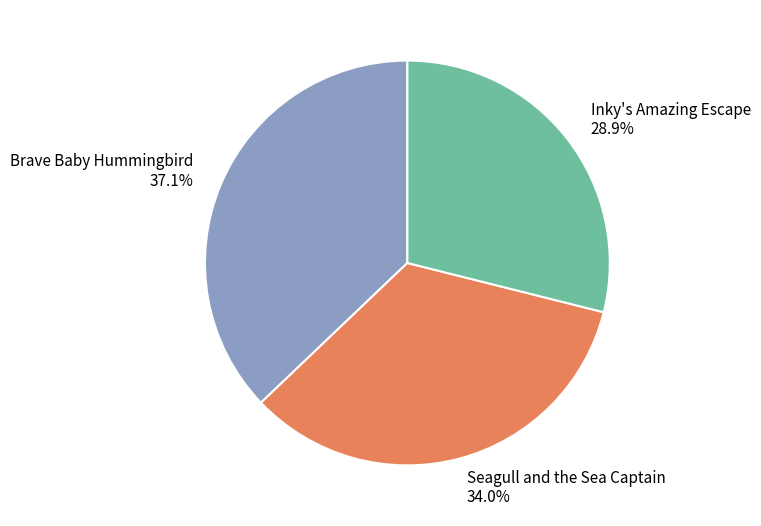

Which category has the smallest portion of the pie?

Inky's Amazing Escape